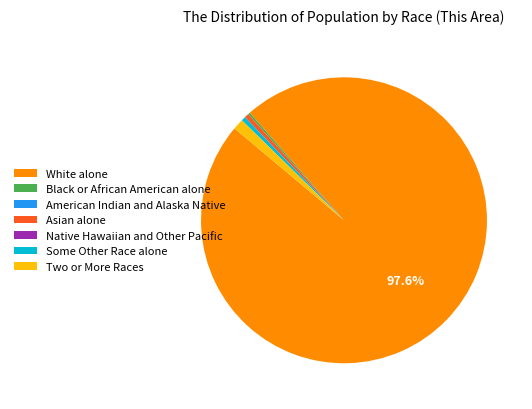

Is there a majority slice in this chart?

Yes